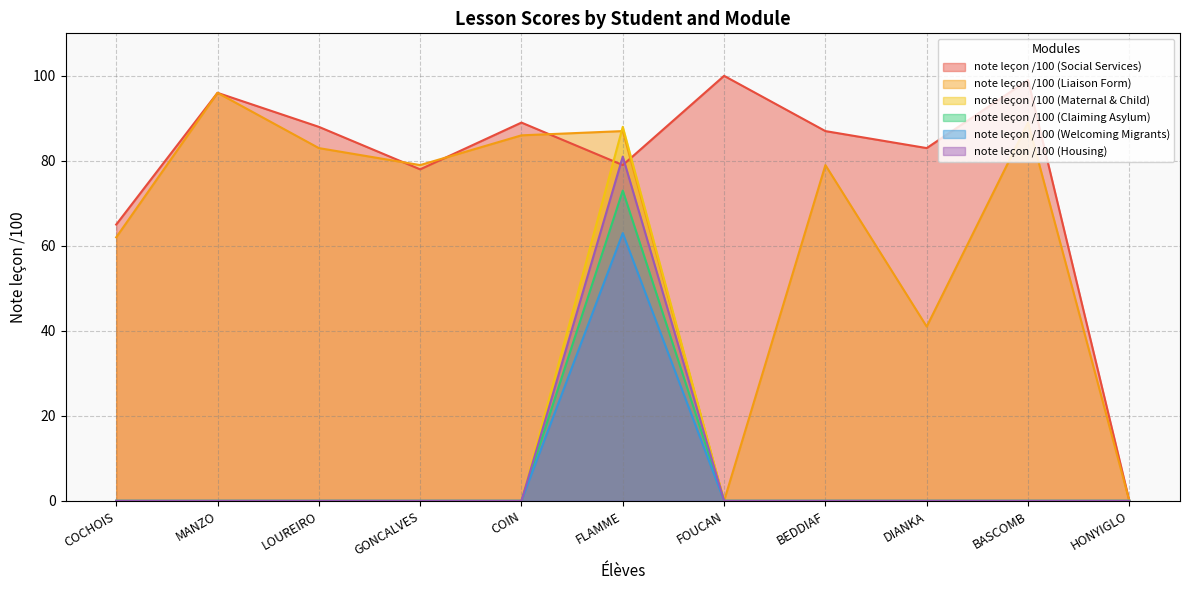

Reading left to right, extract all data points from this chart.

note leçon /100 (Social Services): COCHOIS=65	MANZO=96	LOUREIRO=88	GONCALVES=78	COIN=89	FLAMME=79	FOUCAN=100	BEDDIAF=87	DIANKA=83	BASCOMB=99	HONYIGLO=0
note leçon /100 (Liaison Form): COCHOIS=62	MANZO=96	LOUREIRO=83	GONCALVES=79	COIN=86	FLAMME=87	FOUCAN=0	BEDDIAF=79	DIANKA=41	BASCOMB=89	HONYIGLO=0
note leçon /100 (Maternal & Child): COCHOIS=0	MANZO=0	LOUREIRO=0	GONCALVES=0	COIN=0	FLAMME=88	FOUCAN=0	BEDDIAF=0	DIANKA=0	BASCOMB=0	HONYIGLO=0
note leçon /100 (Claiming Asylum): COCHOIS=0	MANZO=0	LOUREIRO=0	GONCALVES=0	COIN=0	FLAMME=73	FOUCAN=0	BEDDIAF=0	DIANKA=0	BASCOMB=0	HONYIGLO=0
note leçon /100 (Welcoming Migrants): COCHOIS=0	MANZO=0	LOUREIRO=0	GONCALVES=0	COIN=0	FLAMME=63	FOUCAN=0	BEDDIAF=0	DIANKA=0	BASCOMB=0	HONYIGLO=0
note leçon /100 (Housing): COCHOIS=0	MANZO=0	LOUREIRO=0	GONCALVES=0	COIN=0	FLAMME=81	FOUCAN=0	BEDDIAF=0	DIANKA=0	BASCOMB=0	HONYIGLO=0